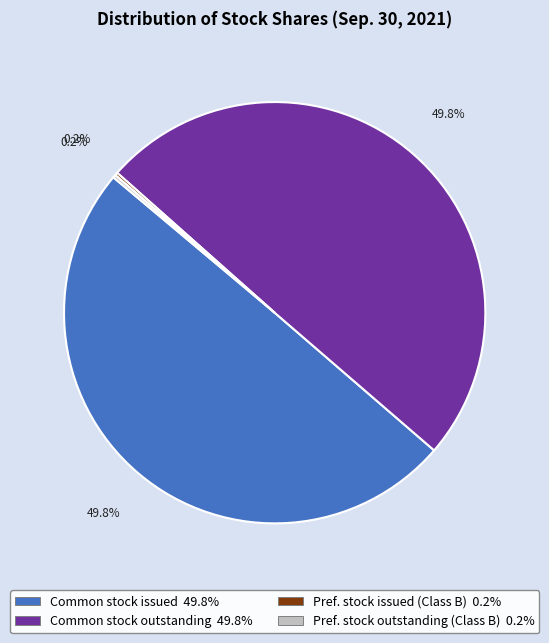

Combined, what portion of the pie is Common stock outstanding 49.8% and Common stock issued 49.8%?

99.6%